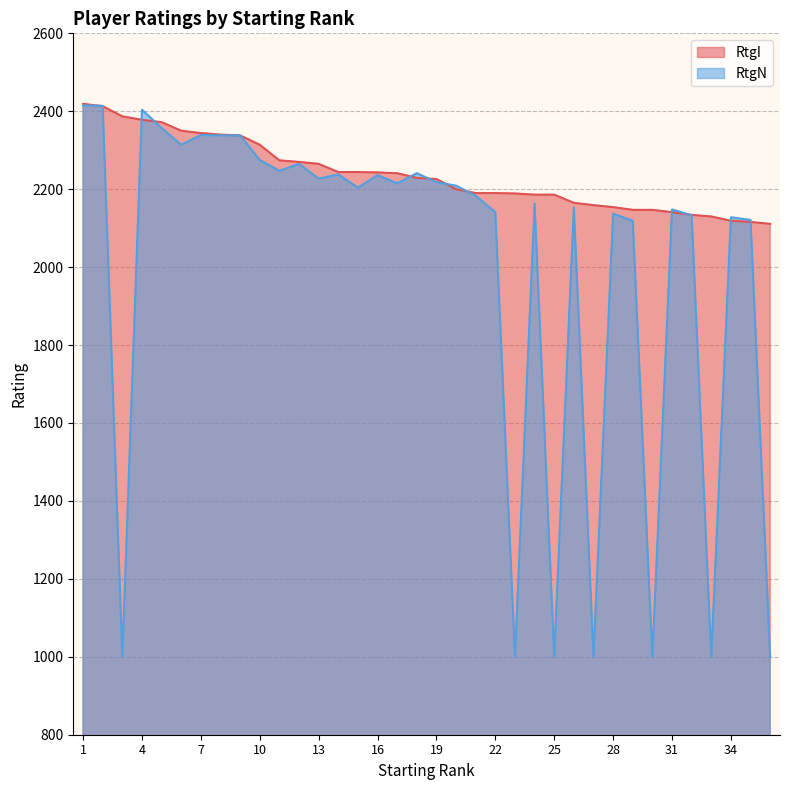

What is the maximum value for RtgN?

2415